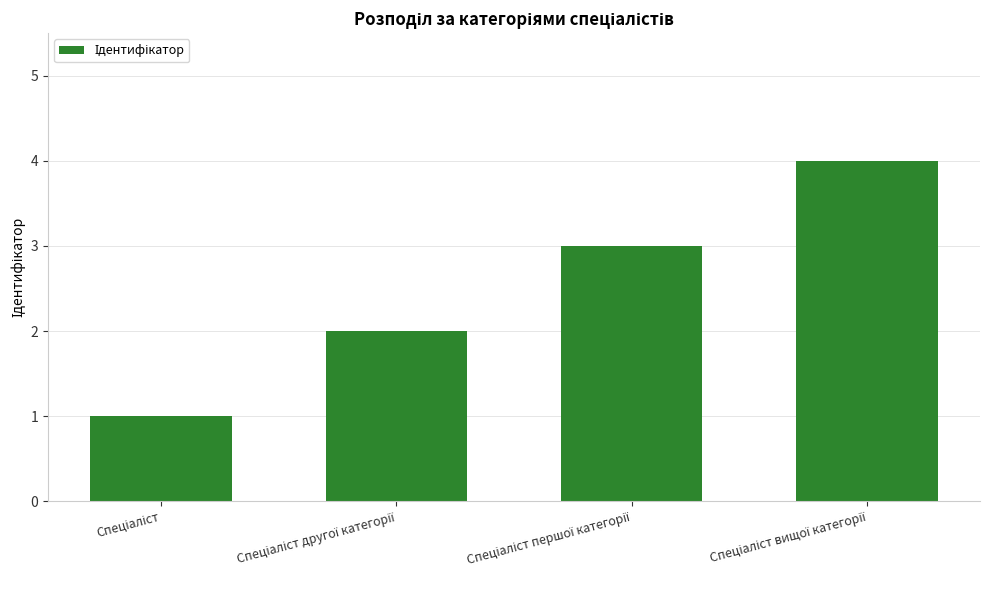

What is the difference between the maximum and minimum values?

3